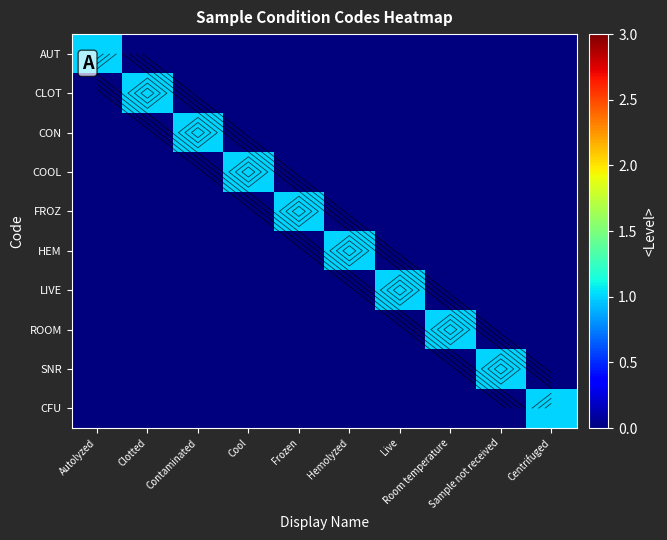

The value of LIVE at Cool is 0. True or false?

True